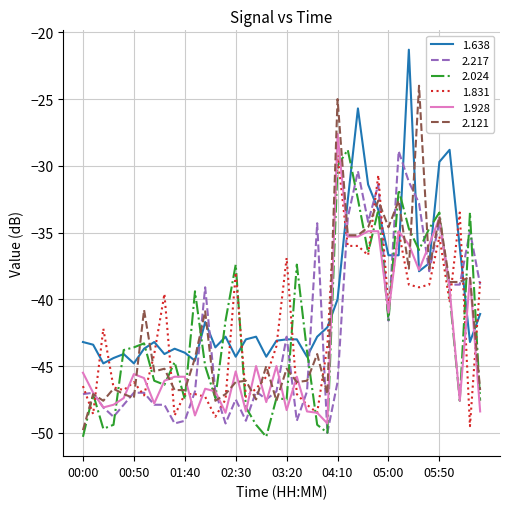

Which series has the largest total across all categories?

1.638